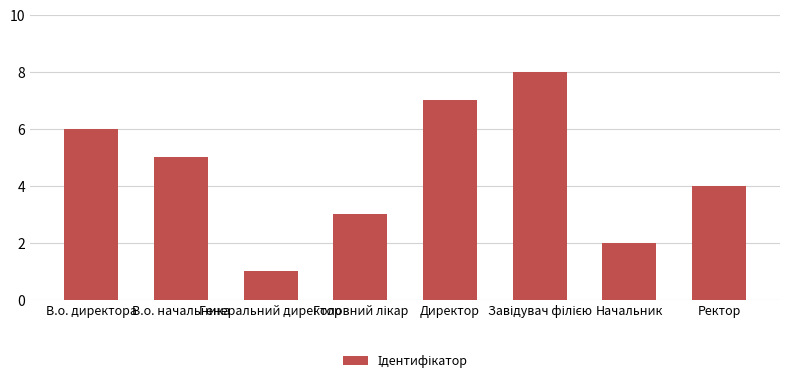

Which category has the lowest value across all series?

Генеральний директор